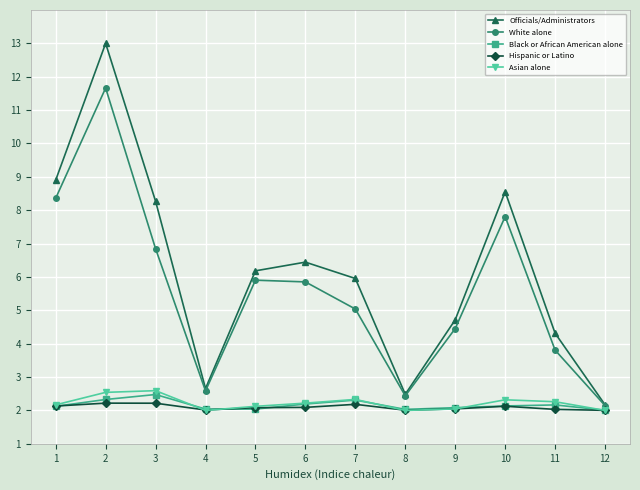

What is the difference between the Asian alone values at 3 and 11?

0.3